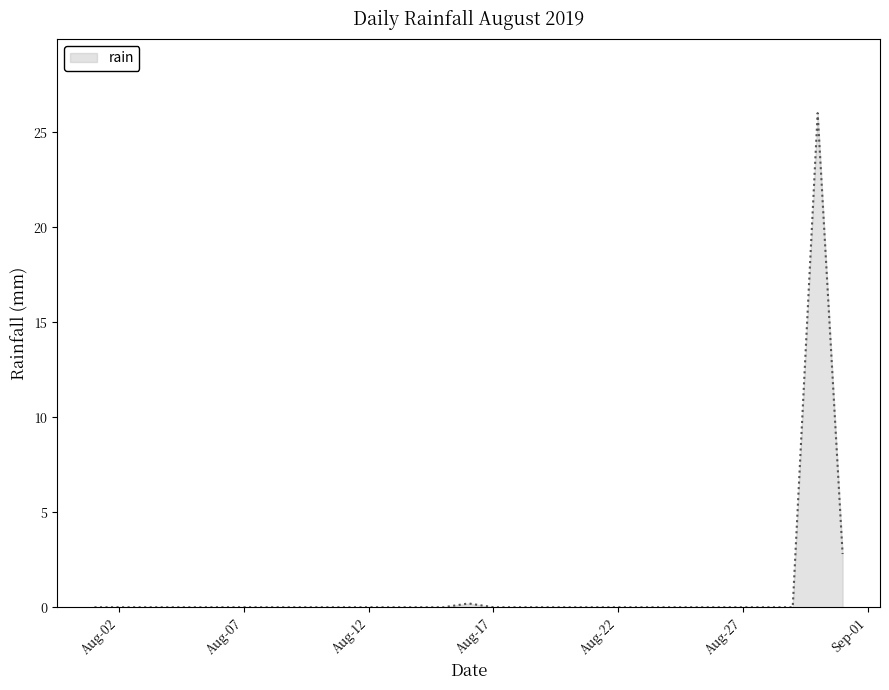

Does the chart display data point markers on the line(s)?

No